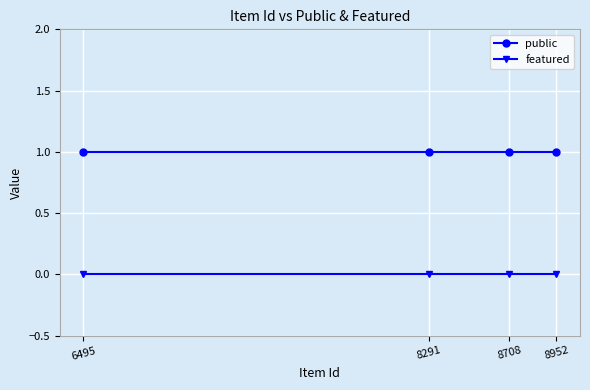

Reading left to right, list all the values displayed in this chart.

public: 1	1	1	1
featured: 0	0	0	0